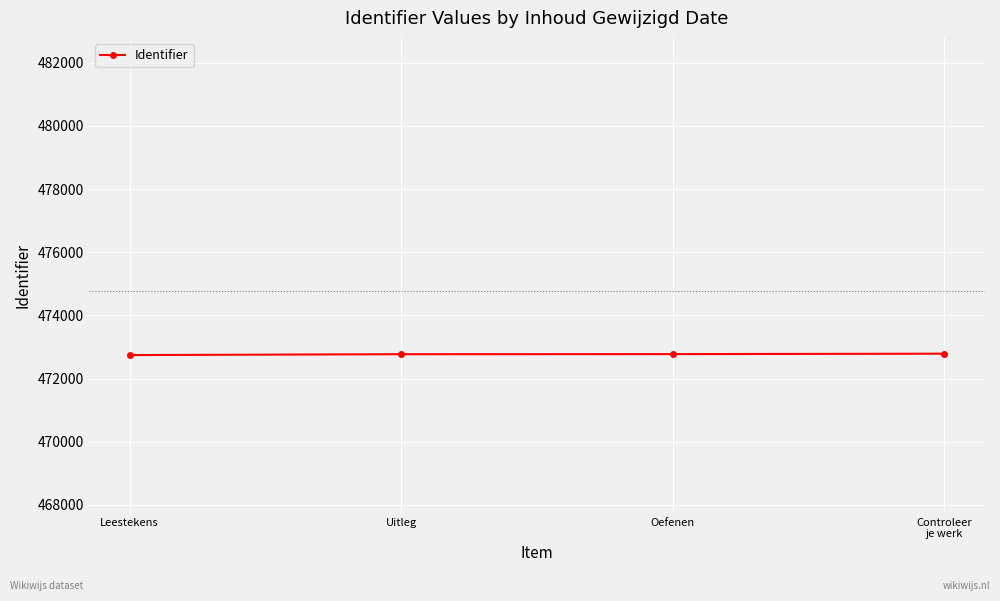

Is it true that the value at Uitleg is 696246?

False